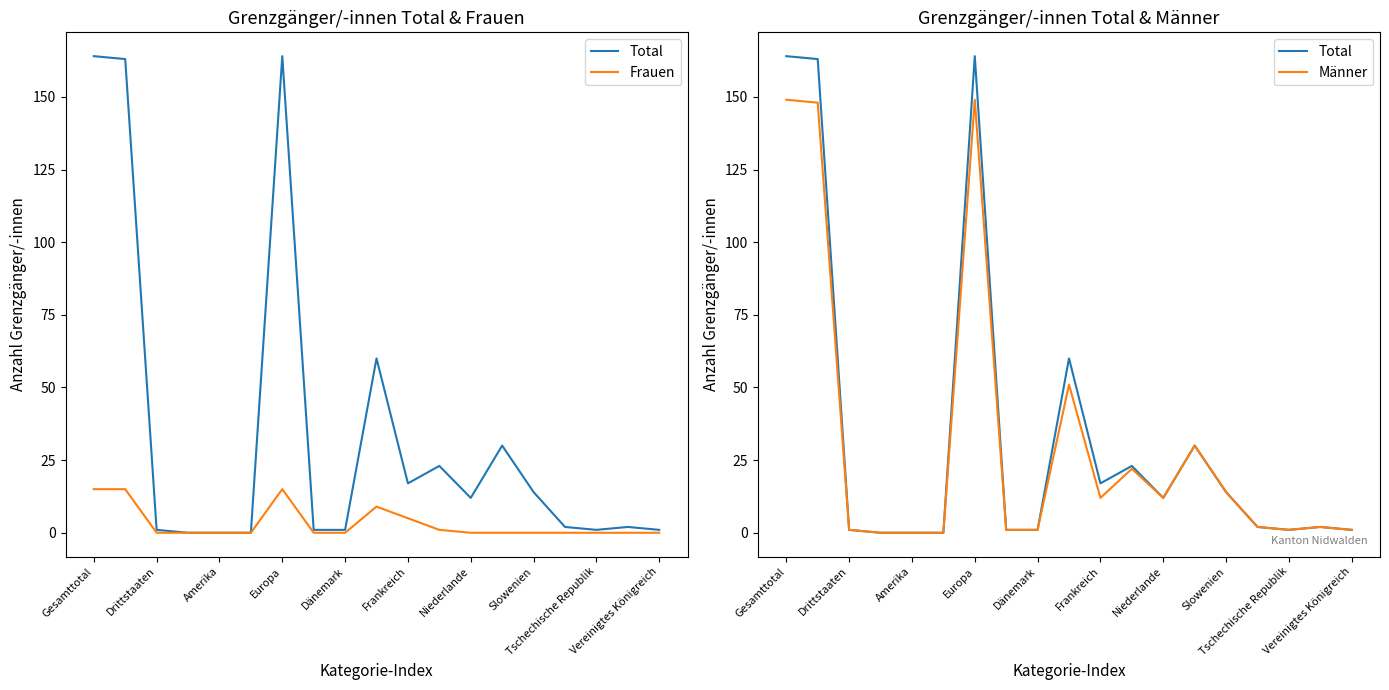

Is it true that Total equals 1 at Vereinigtes Königreich?

True